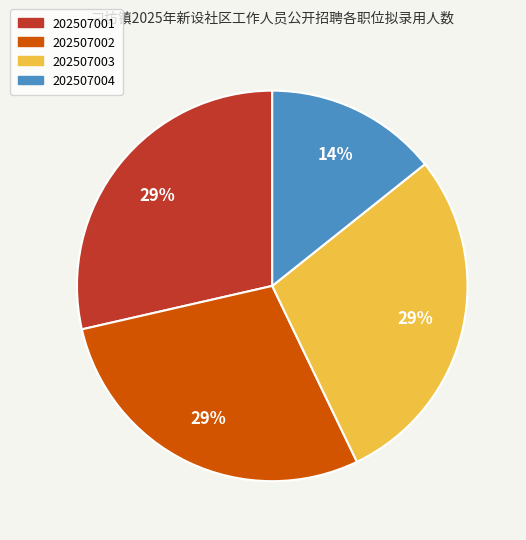

Count the number of slices in the pie.

4